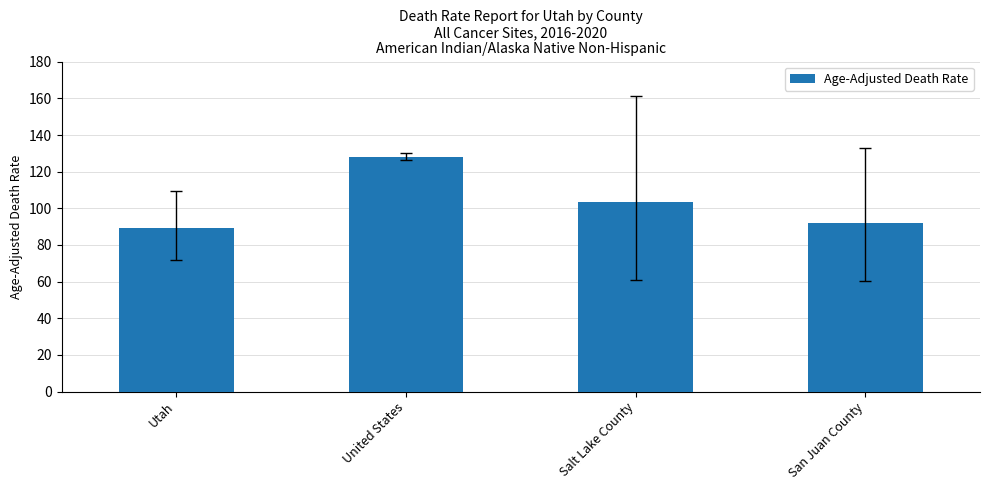

What is the ratio of the value at Salt Lake County to the value at San Juan County?

1.1